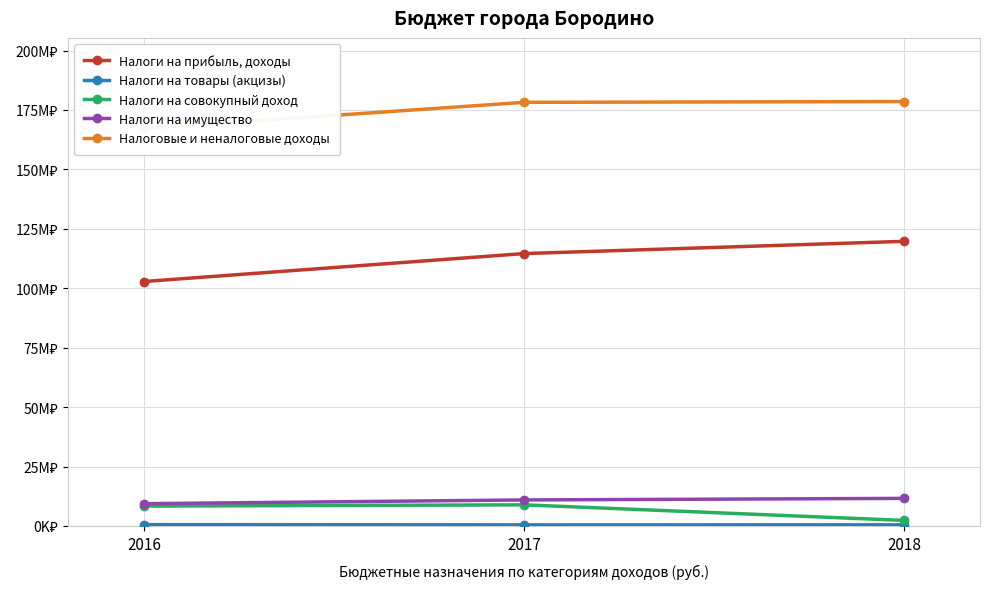

What is the minimum value shown in the chart?

461300.0